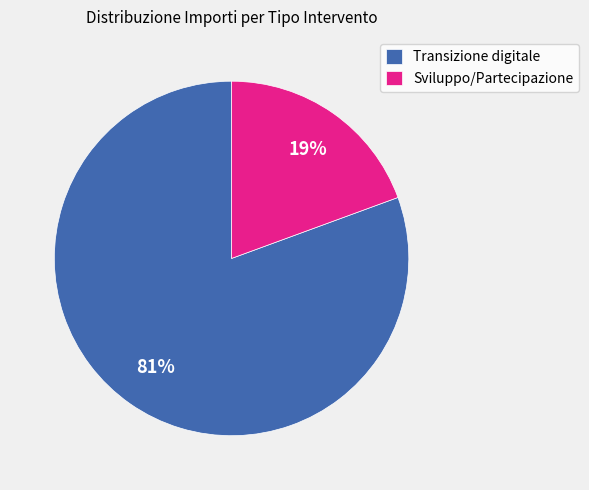

Count the number of slices in the pie.

2